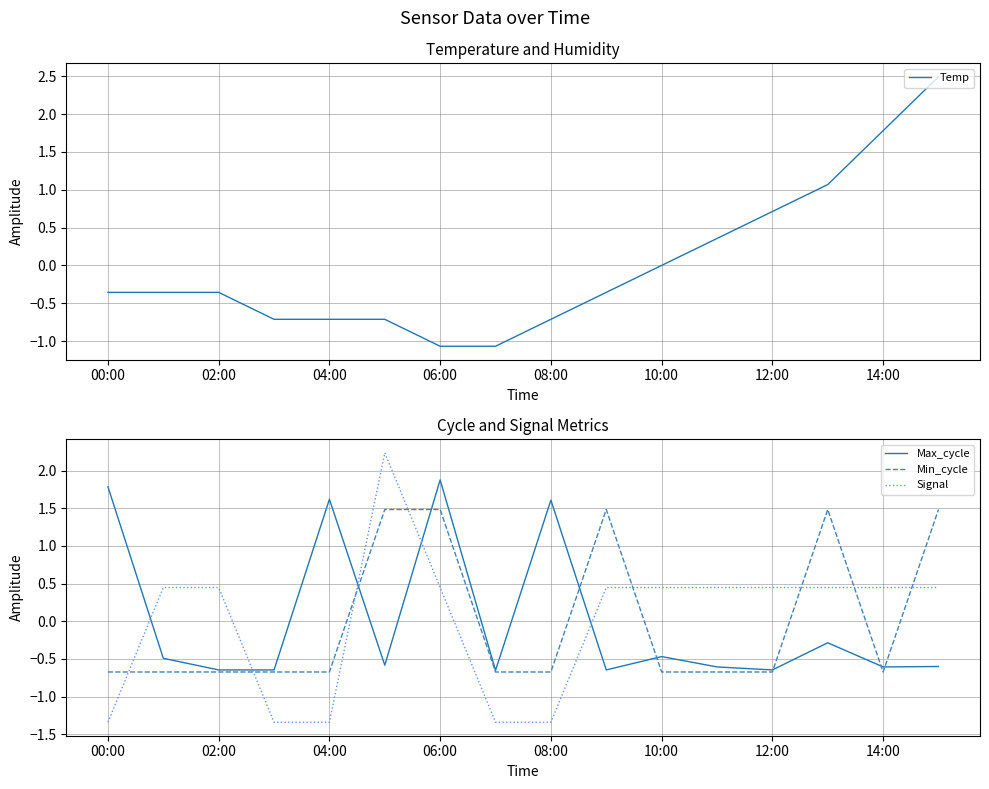

Reading left to right, transcribe all the data shown in this chart.

Temp: -0.4	-0.4	-0.4	-0.7	-0.7	-0.7	-1.1	-1.1	-0.7	-0.4	0.0	0.4	0.7	1.1	1.8	2.5
Max_cycle: 1.8	-0.5	-0.6	-0.6	1.6	-0.6	1.9	-0.7	1.6	-0.6	-0.5	-0.6	-0.6	-0.3	-0.6	-0.6
Min_cycle: -0.7	-0.7	-0.7	-0.7	-0.7	1.5	1.5	-0.7	-0.7	1.5	-0.7	-0.7	-0.7	1.5	-0.7	1.5
Signal: -1.3	0.4	0.4	-1.3	-1.3	2.2	0.4	-1.3	-1.3	0.4	0.4	0.4	0.4	0.4	0.4	0.4